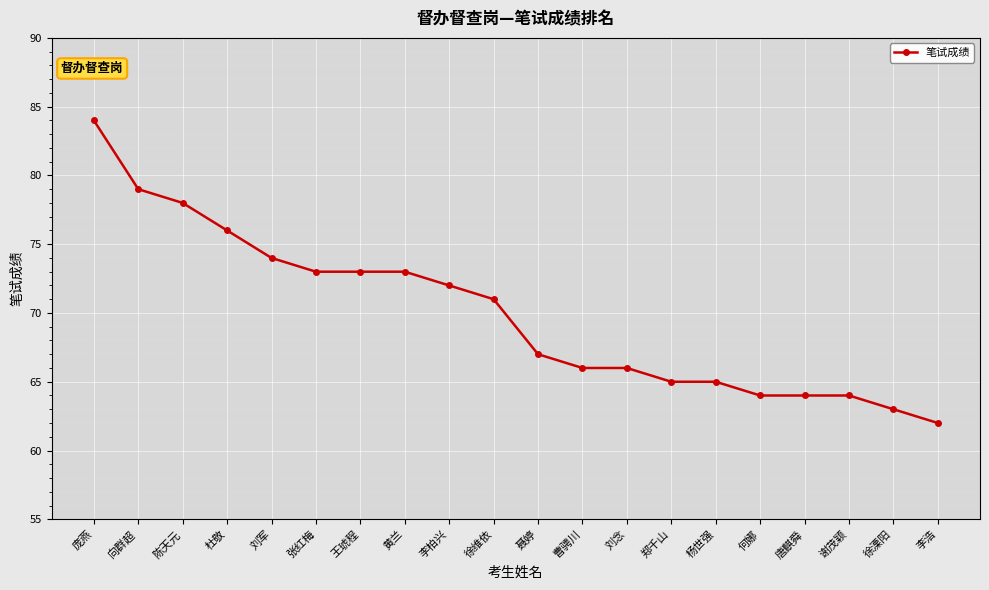

At which category does the chart reach its peak across all series?

庞燕